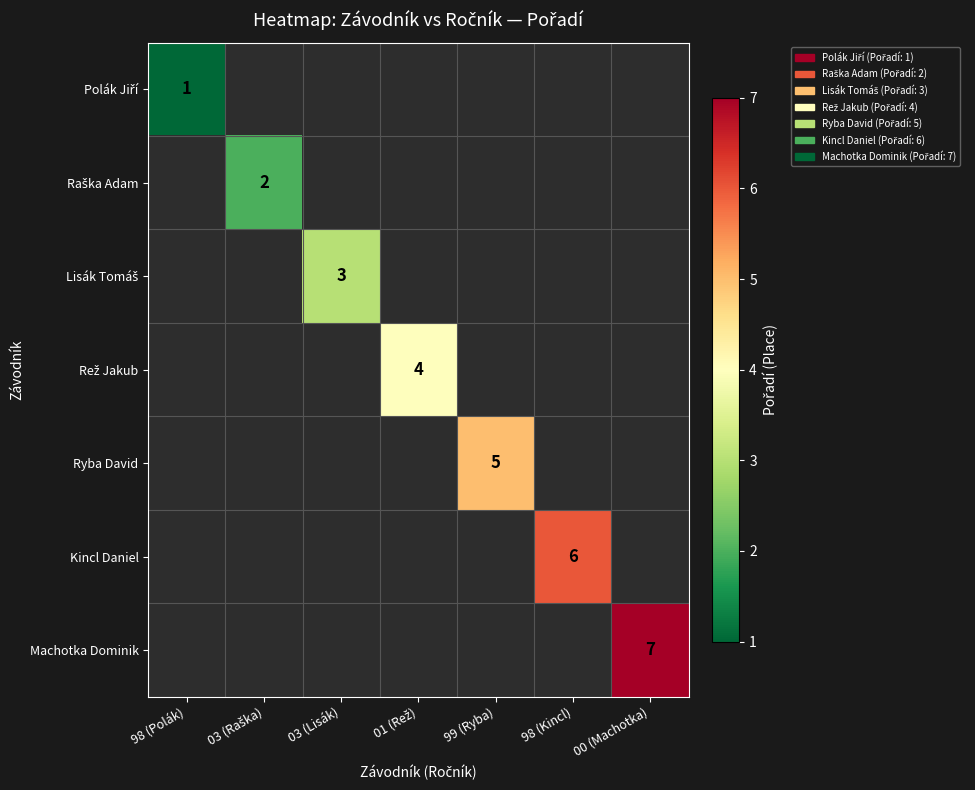

Rank the series at 00 (Machotka) from lowest to highest value.

Polák Jiří, Raška Adam, Lisák Tomáš, Rež Jakub, Ryba David, Kincl Daniel, Machotka Dominik